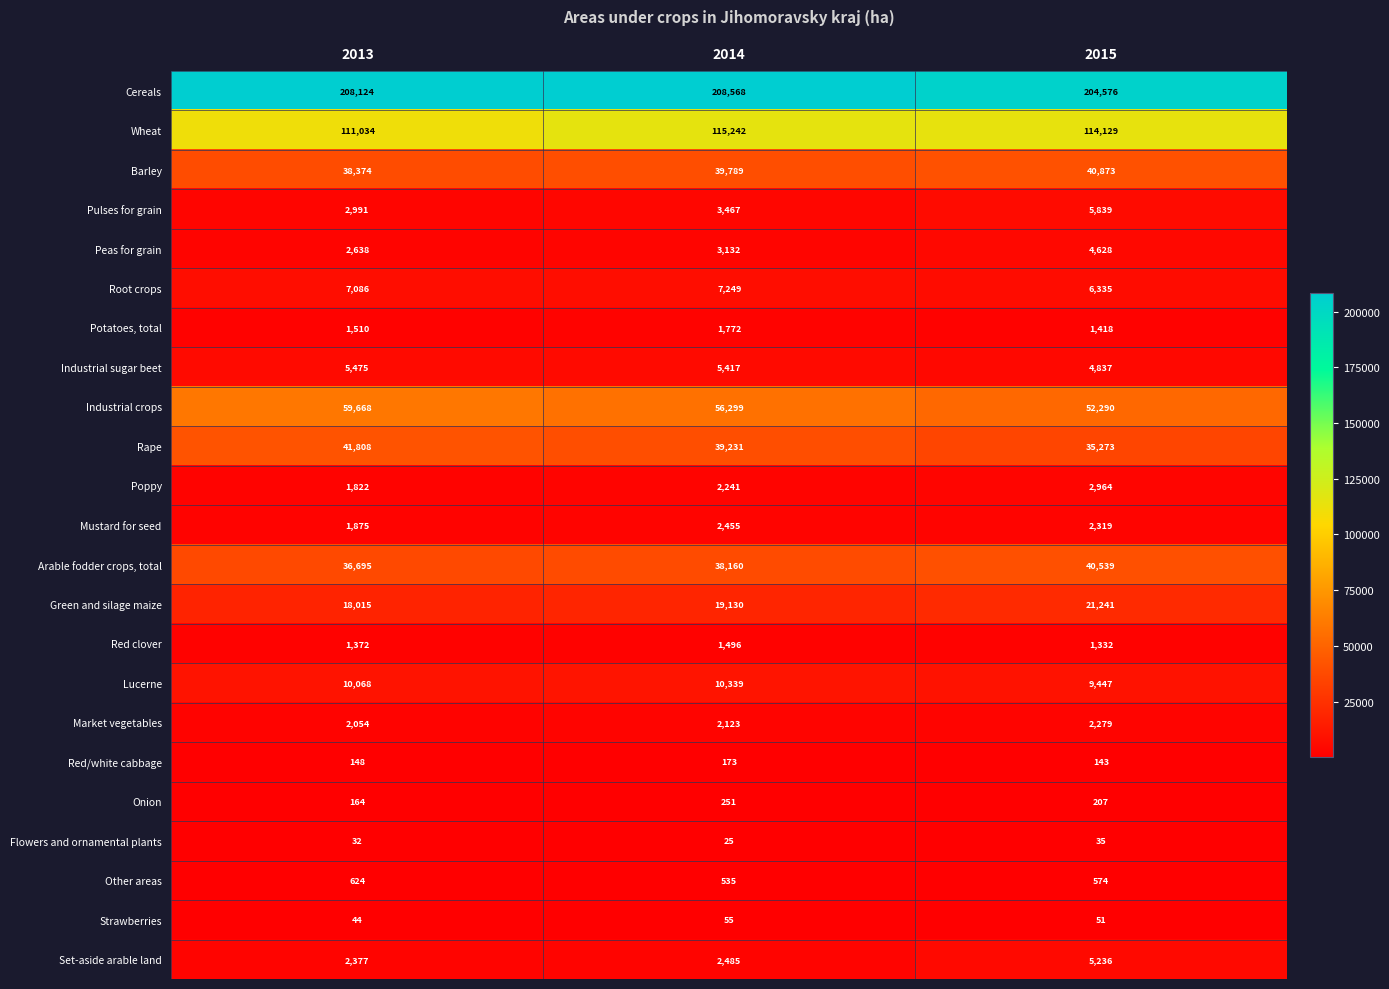

What is the total value across all series at 2014?

559634